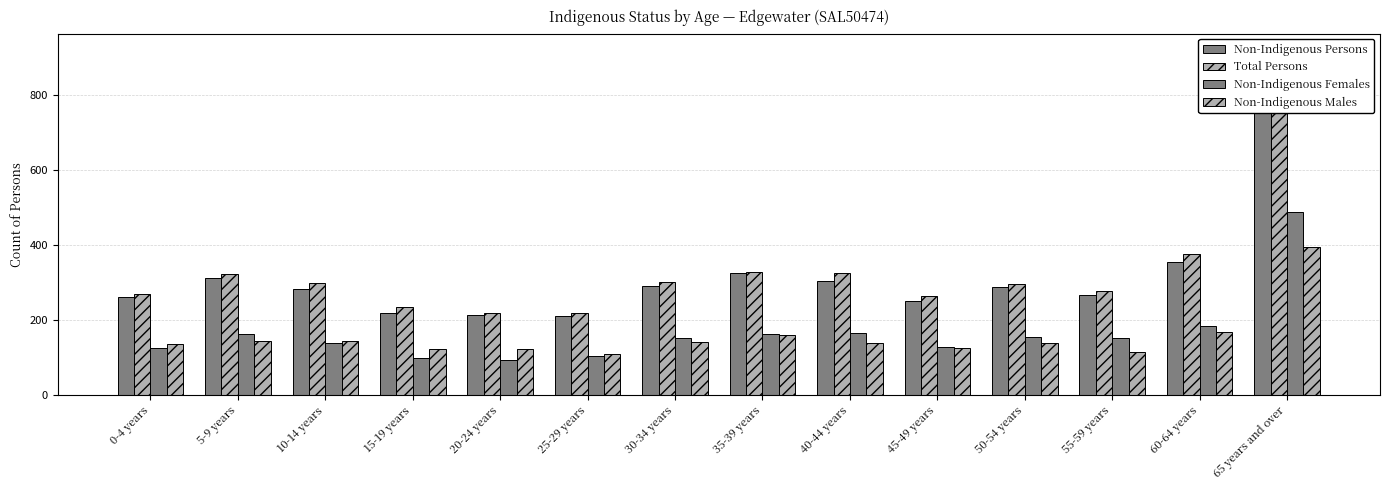

Rank the series at 0-4 years from highest to lowest value.

Total Persons, Non-Indigenous Persons, Non-Indigenous Males, Non-Indigenous Females